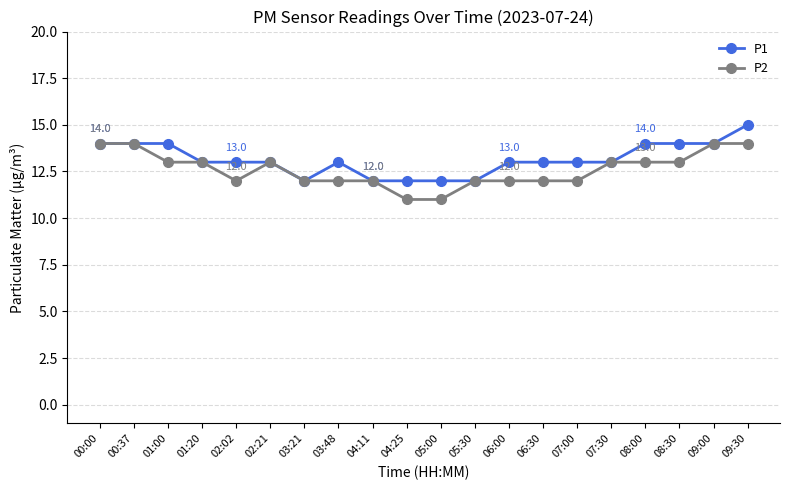

What is the maximum value shown in the chart?

15